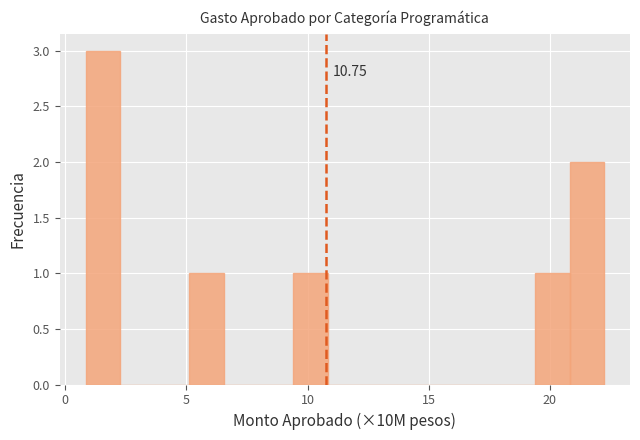

Read against the x-axis, roughly where is the centre of the tallest bar?

1.5